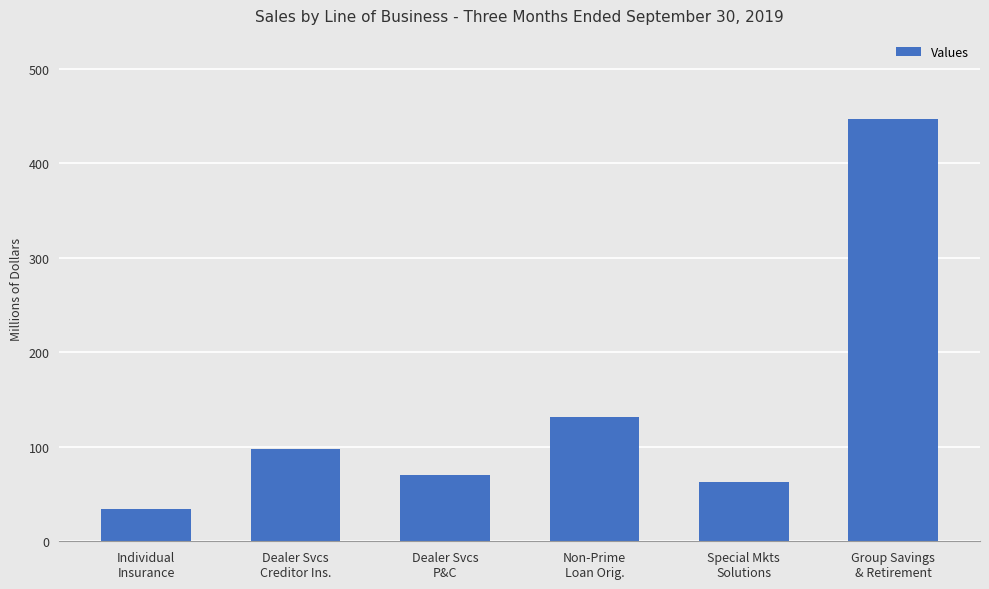

What is the greatest value displayed?

446.5